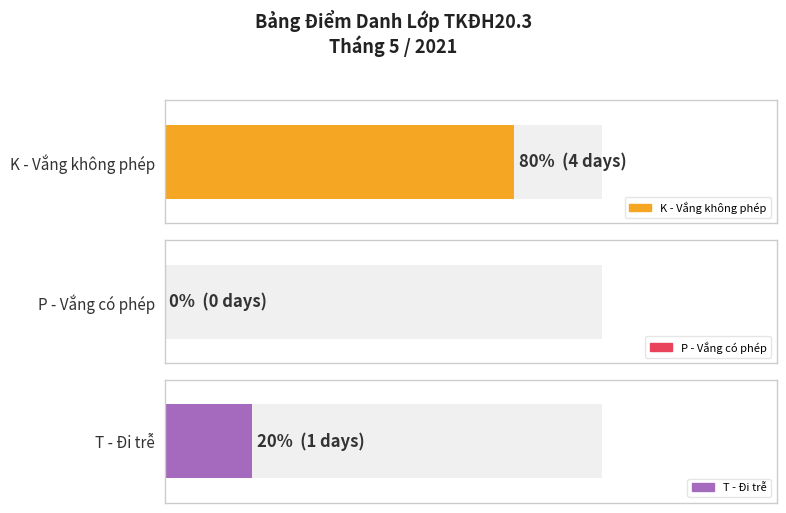

List the series in order of their overall mean, lowest first.

P (Permitted), T (Late), K (Absent)